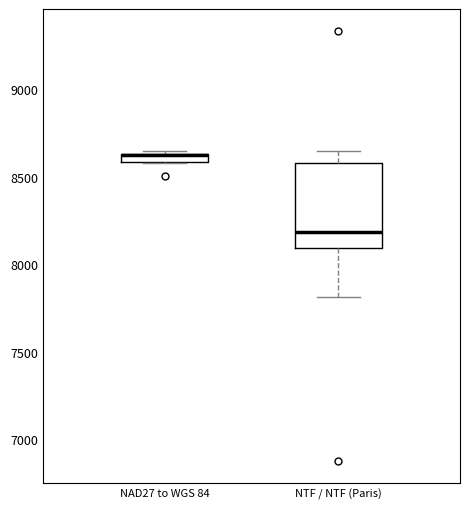

Where does the lower whisker of the box for NTF / NTF (Paris) end on the y-axis? The values are not printed on the chart, so give them approximately, as read against the axis.

7800